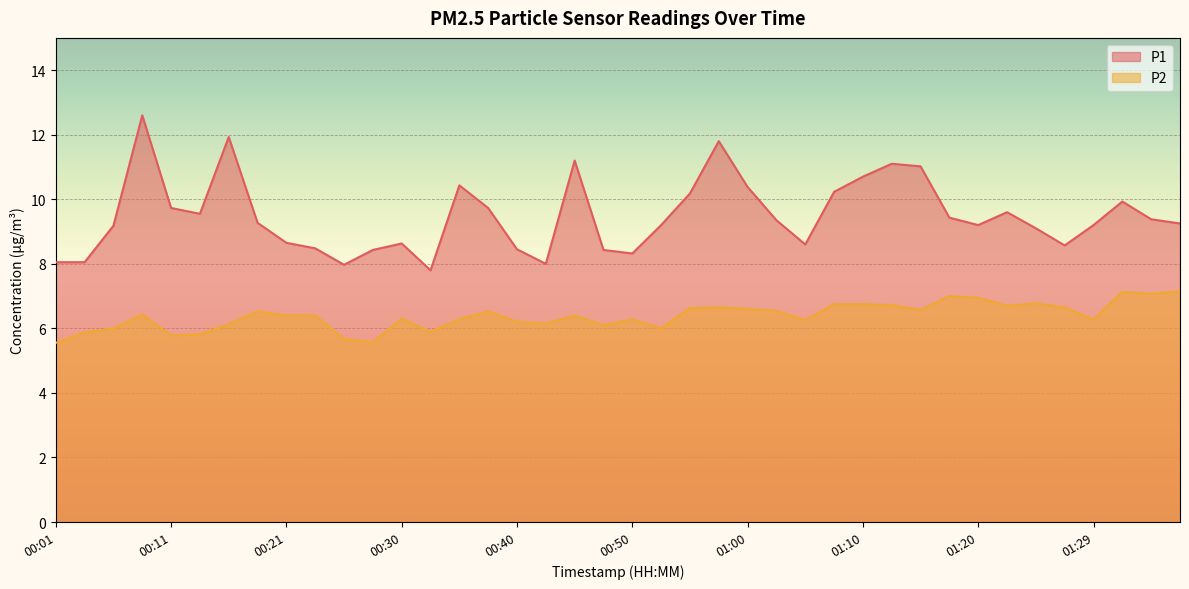

How many lines are shown in the chart?

2